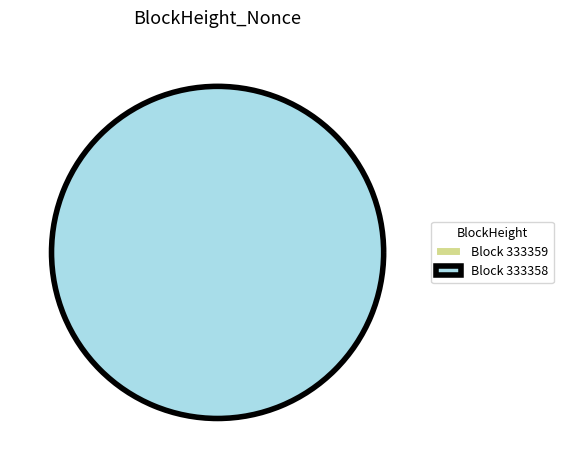

Does 333359 account for over 50% of the chart?

No